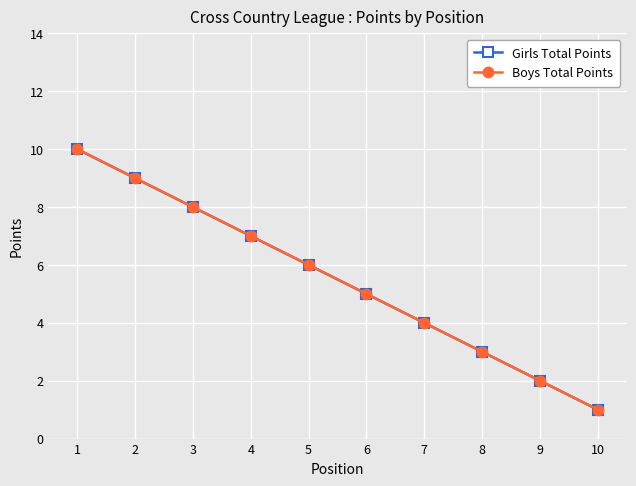

List the series in order of their peak value, lowest first.

Girls Total Points, Boys Total Points